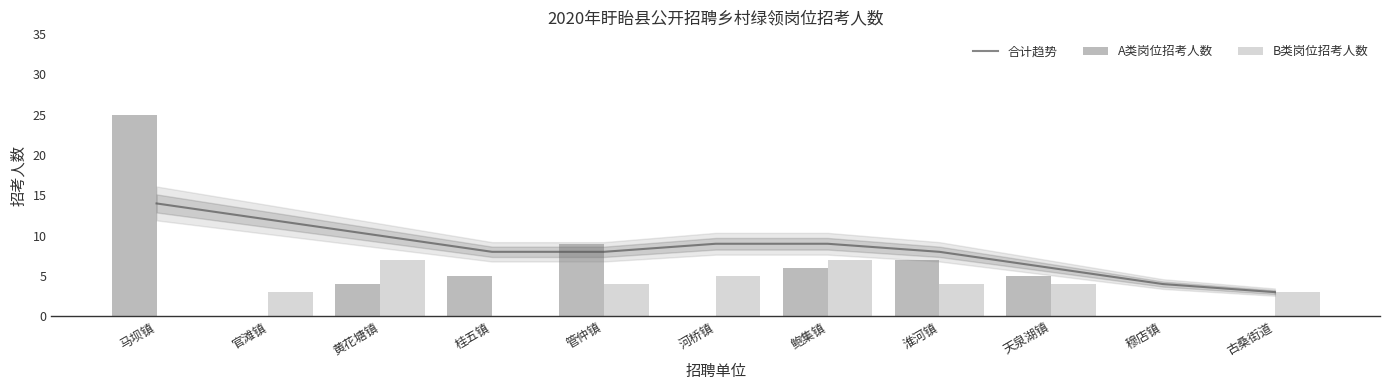

At which category is the sum across all series the highest?

马坝镇